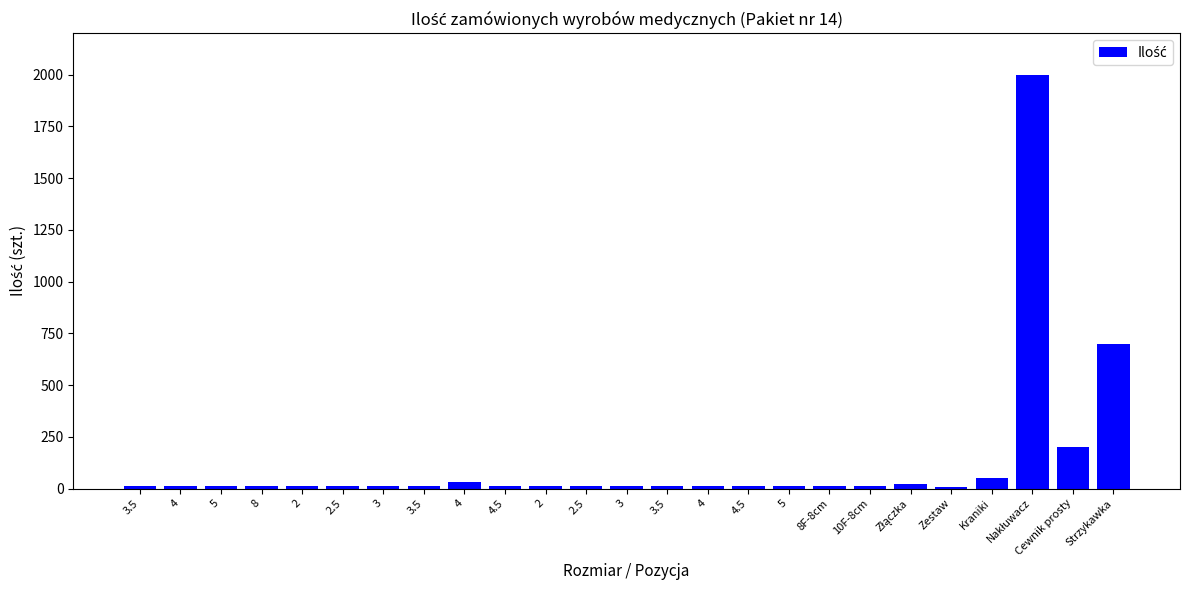

How many series are shown in this chart?

1